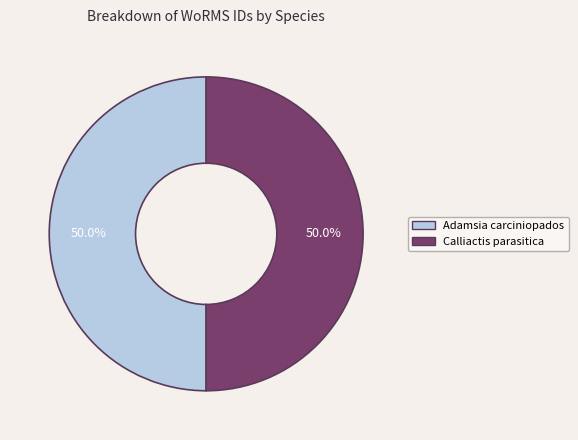

Approximately how many times larger is the value at Calliactis parasitica compared to Adamsia carciniopados?

1.0